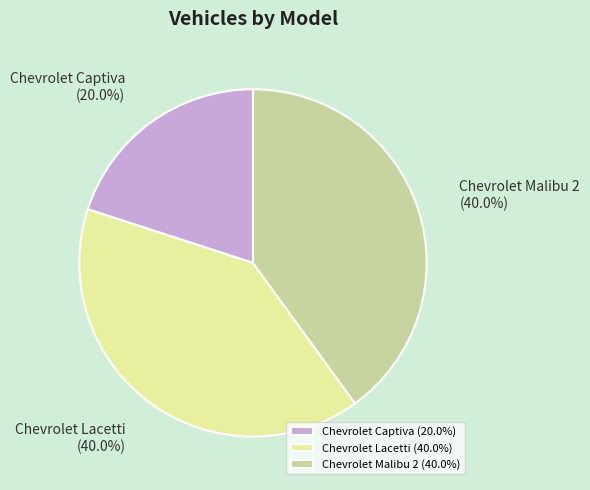

To the nearest percent, what is the combined percentage of Chevrolet Captiva and Chevrolet Malibu 2?

60%